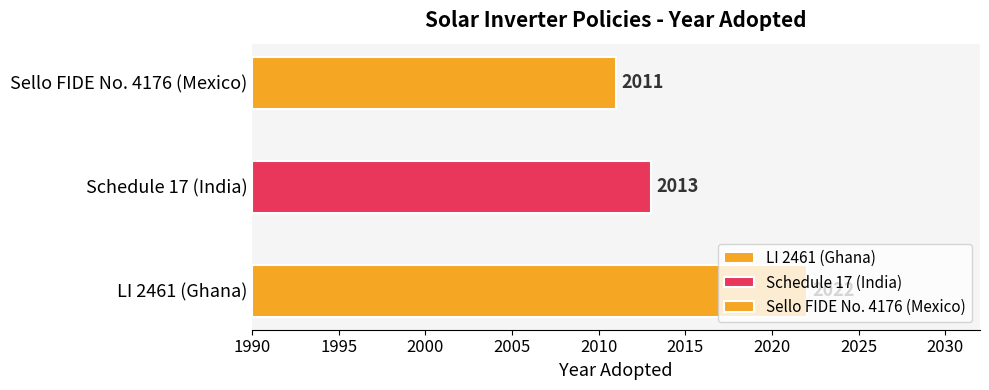

What is the ratio of the value at Sello FIDE No. 4176 (Mexico) to the value at Schedule 17 (India)?

1.0